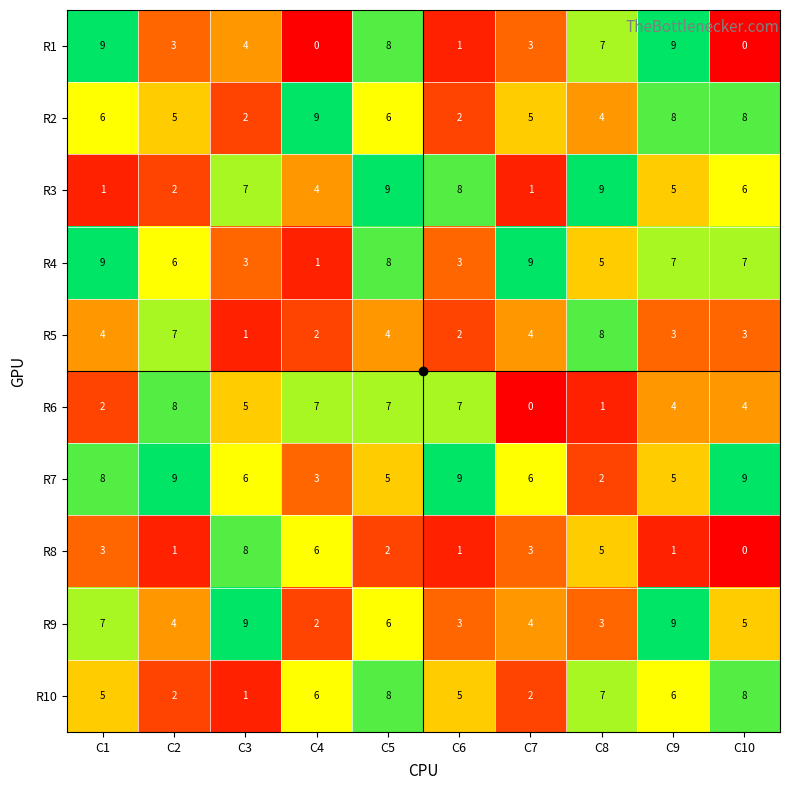

What is the difference between the maximum and minimum values in the R8 series?

8